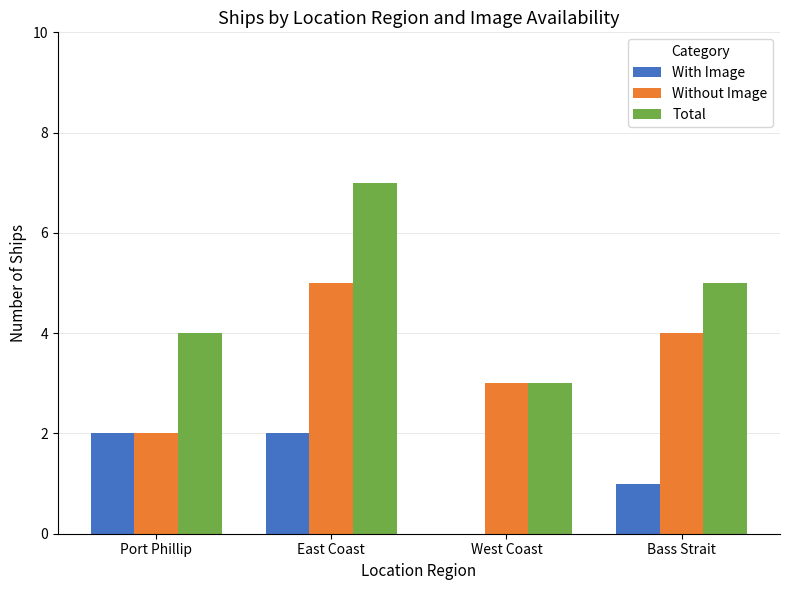

What is the sum of the With Image values at West Coast and Bass Strait?

1